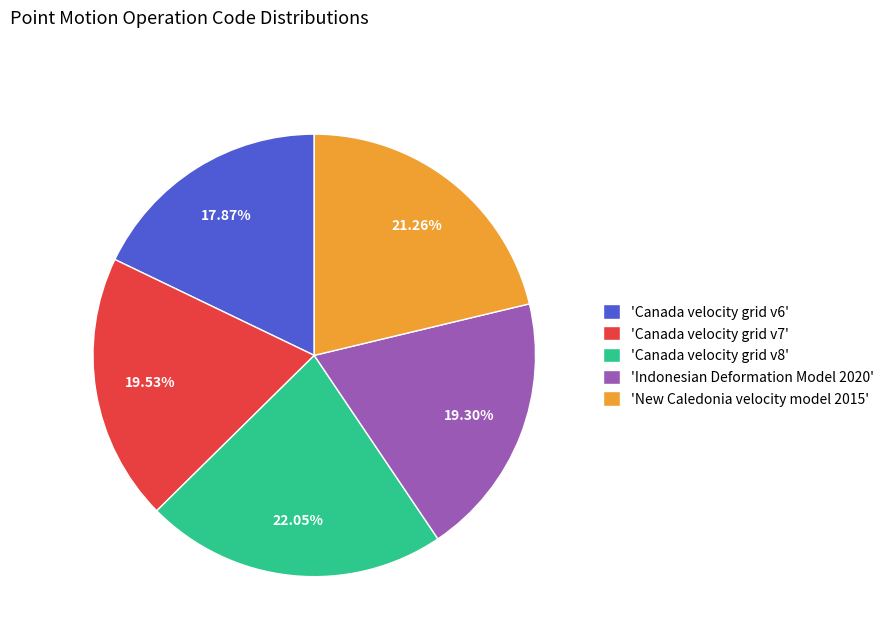

Is the sum of 'Indonesian Deformation Model 2020' and 'New Caledonia velocity model 2015' greater than half?

No